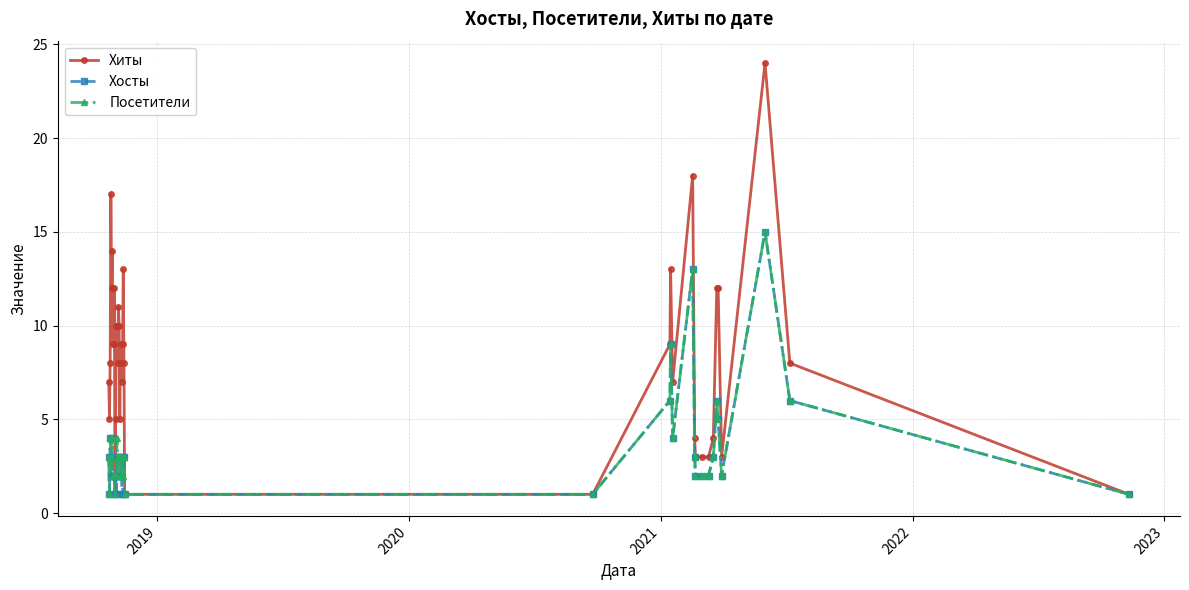

What is the minimum value shown in the chart?

1